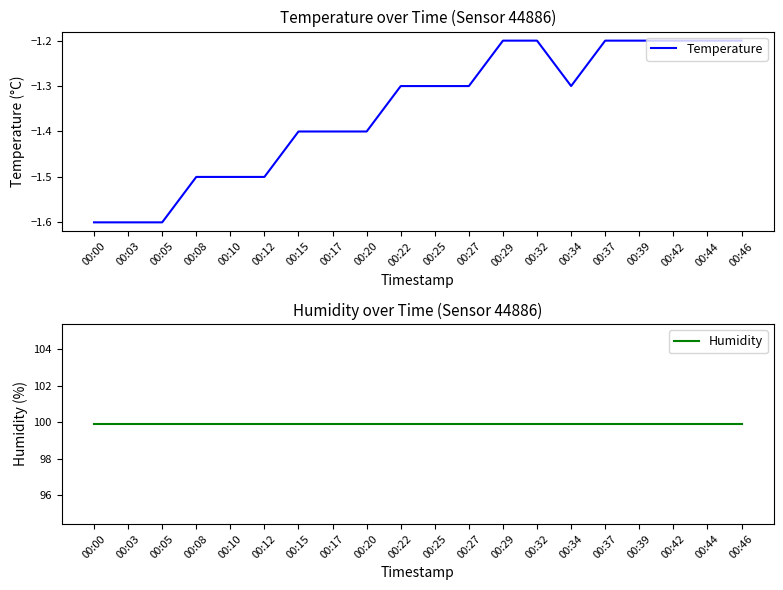

What is the minimum value for Humidity?

99.9